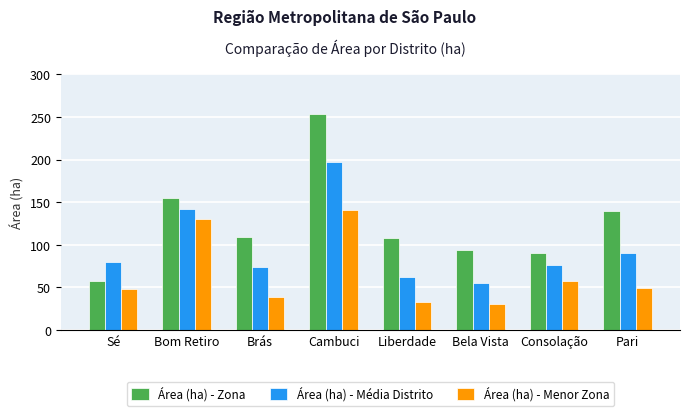

Does the chart contain any negative values?

No